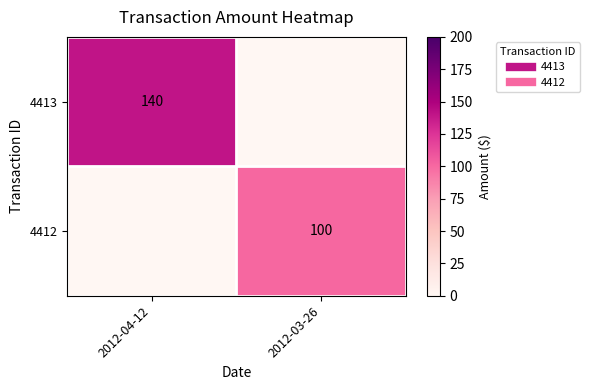

Is the value of 4413 at 2012-03-26 greater than the value of 4412 at 2012-03-26?

No